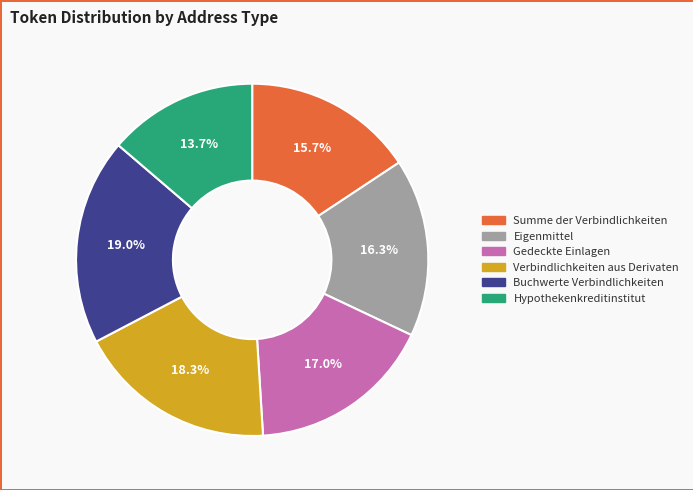

Combined, do Eigenmittel and Buchwerte Verbindlichkeiten account for over 50%?

No